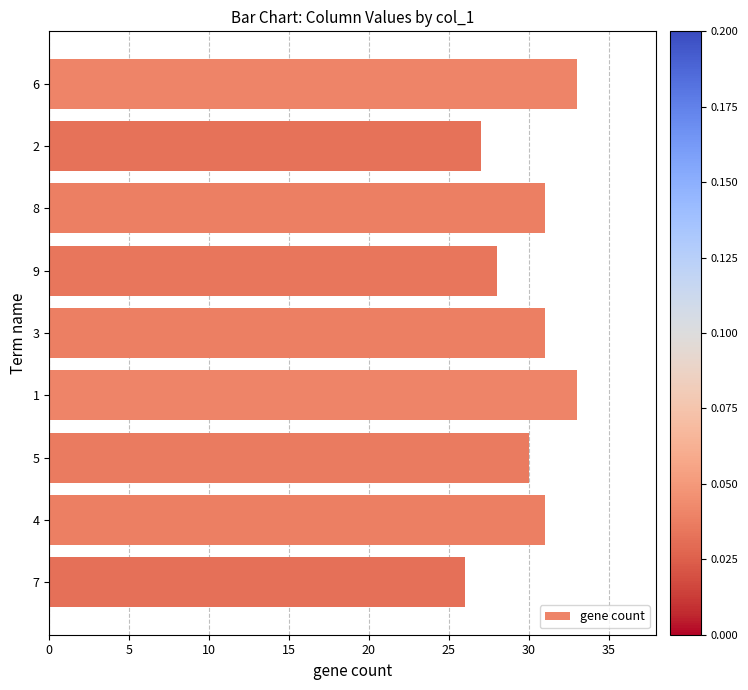

At which category does the chart reach its minimum across all series?

7